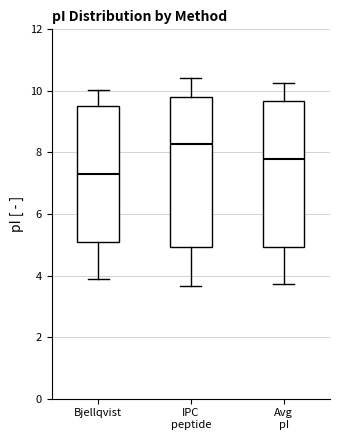

Which box's median line is the lowest?

Bjellqvist